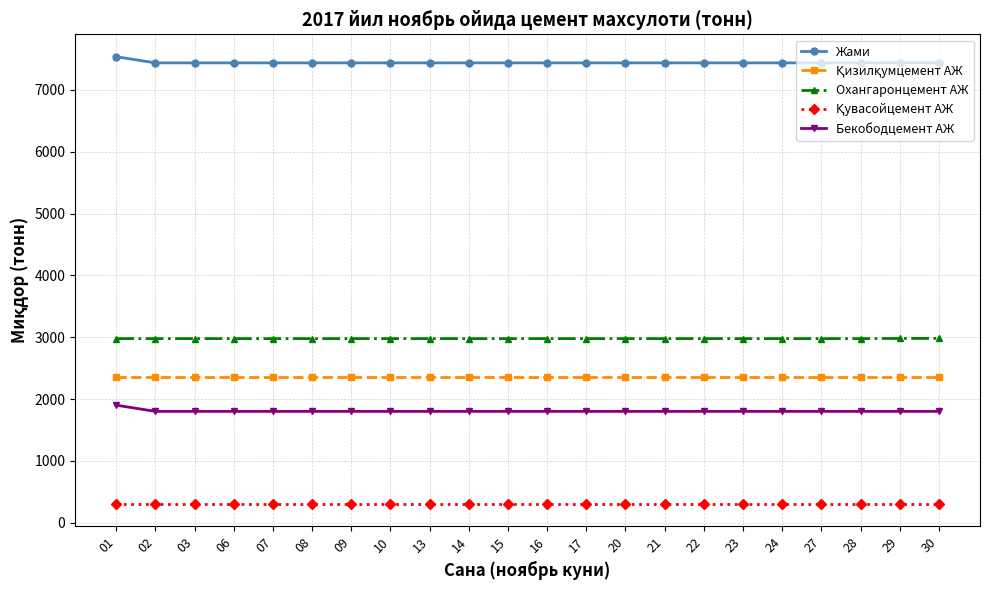

What is the value of the Охангаронцемент АЖ point at the 19th from the left?

2977